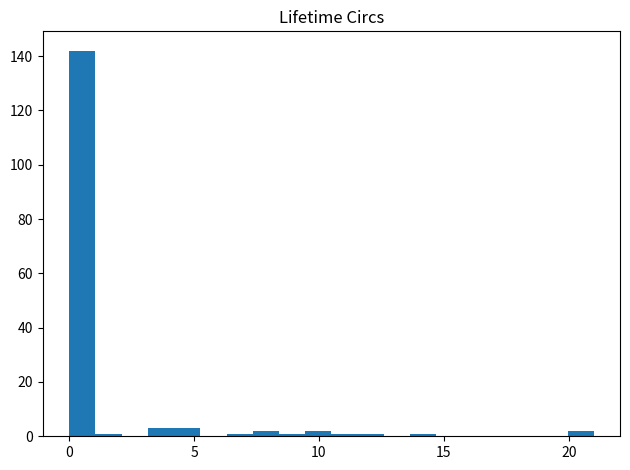

Around what value on the x-axis is the tallest bar? Give the approximate position of its centre, as read against the axis.

0.5